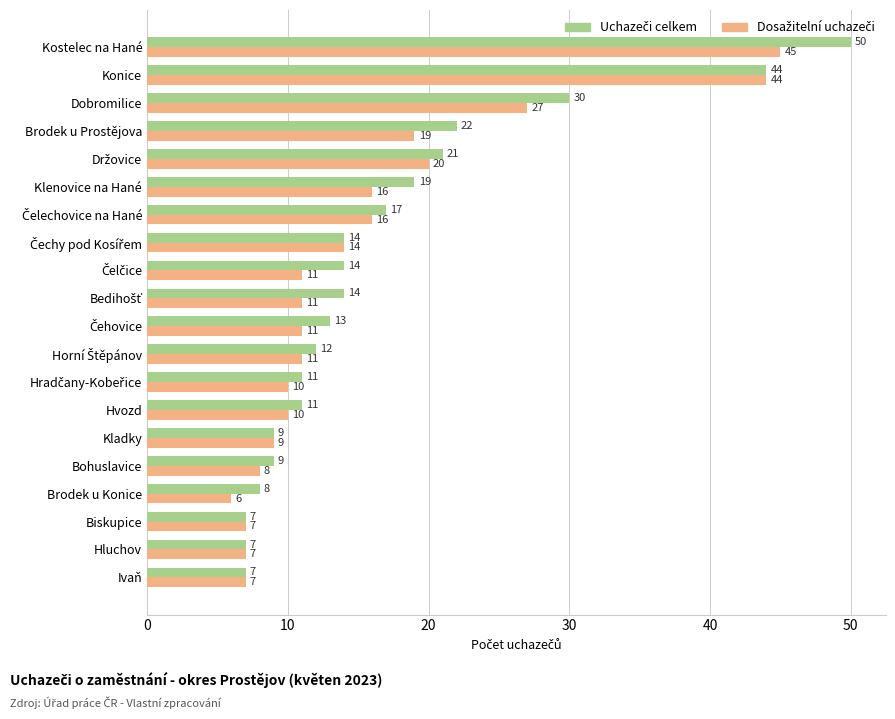

At which category is the sum across all series the highest?

Kostelec na Hané